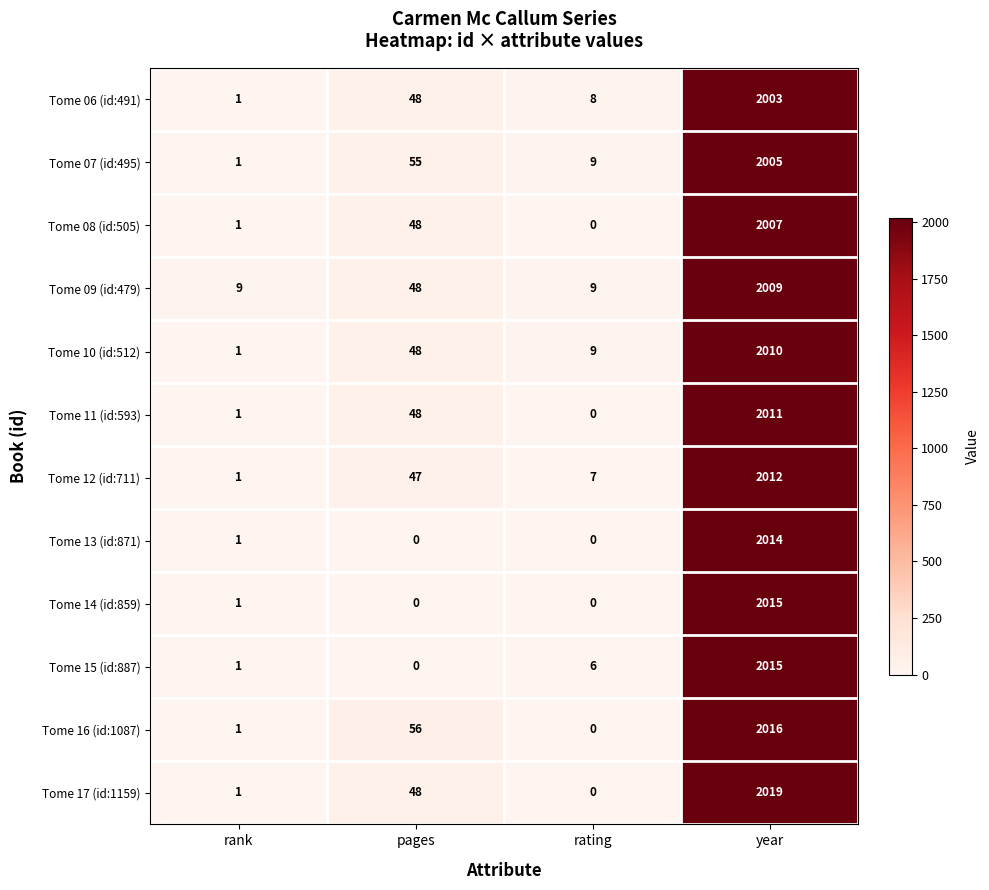

How many distinct data groups are displayed?

12